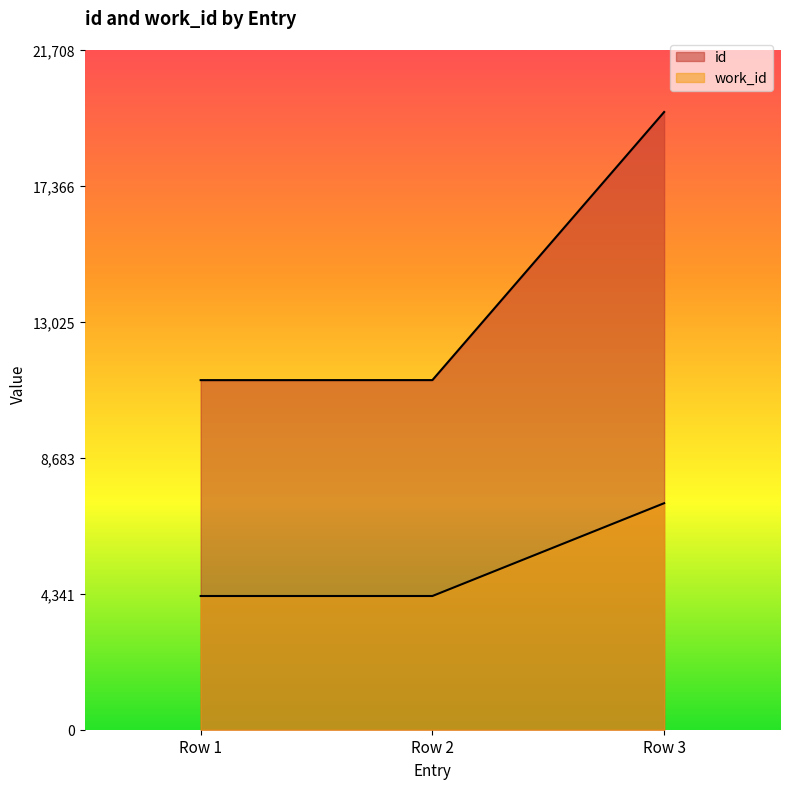

List the series in order of their peak value, highest first.

id, work_id